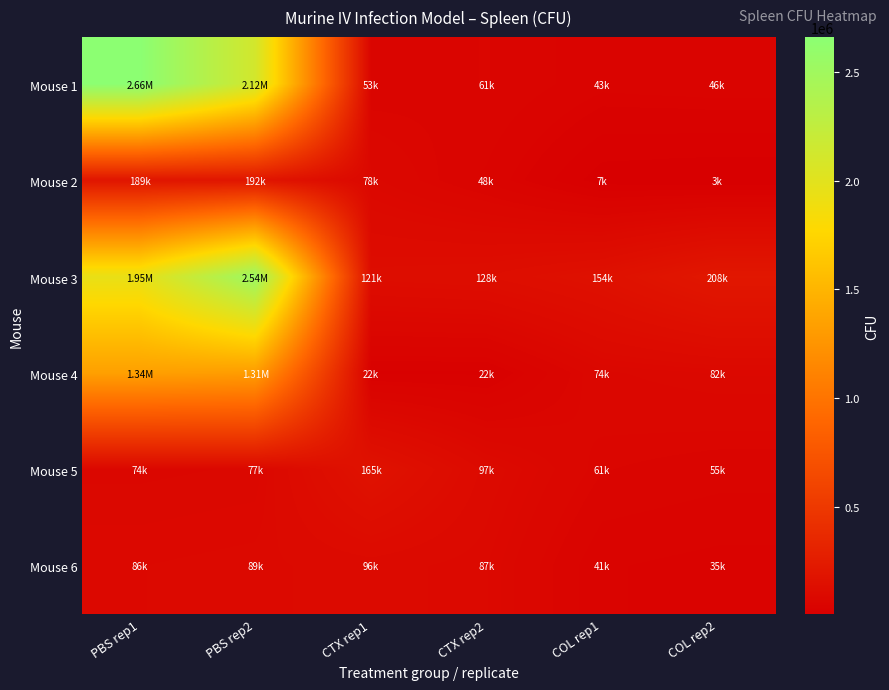

Reading left to right, what are all the values shown in this chart?

Mouse 1: PBS rep1=2660217.7	PBS rep2=2116082.2	CTX rep1=53842.4	CTX rep2=61184.5	COL rep1=43103.4	COL rep2=46182.3
Mouse 2: PBS rep1=189437.4	PBS rep2=192307.7	CTX rep1=78740.2	CTX rep2=48119.0	COL rep1=7199.4	COL rep2=3599.7
Mouse 3: PBS rep1=1945754.7	PBS rep2=2535377.4	CTX rep1=121428.6	CTX rep2=128571.4	COL rep1=154220.8	COL rep2=208333.3
Mouse 4: PBS rep1=1337295.7	PBS rep2=1312531.0	CTX rep1=22650.1	CTX rep2=22650.1	COL rep1=74738.4	COL rep2=82212.3
Mouse 5: PBS rep1=74370.7	PBS rep2=77231.1	CTX rep1=165787.5	CTX rep2=97965.3	COL rep1=61312.1	COL rep2=55180.9
Mouse 6: PBS rep1=86427.7	PBS rep2=89628.7	CTX rep1=96393.0	CTX rep2=87064.7	COL rep1=41046.7	COL rep2=35915.9